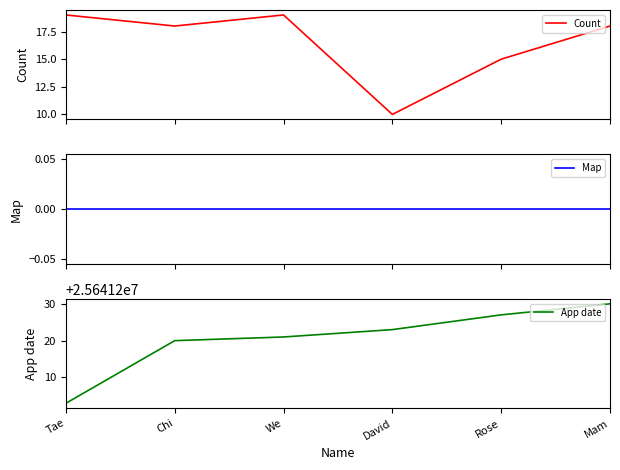

The value of App date at David is 25641223. True or false?

True